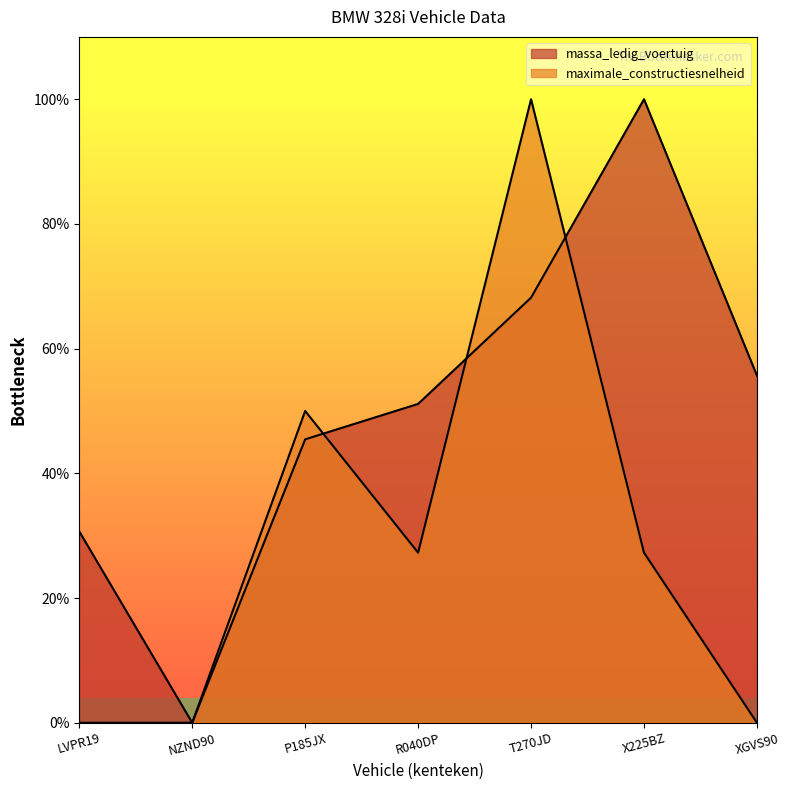

True or false: maximale_constructiesnelheid has a value of 0.0 at NZND90.

True